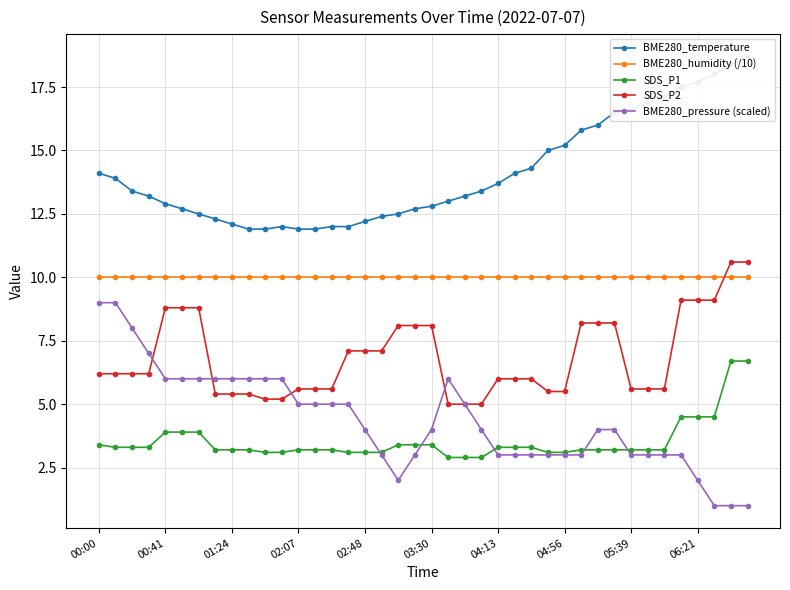

How many data points in SDS_P1 are less than 3?

3